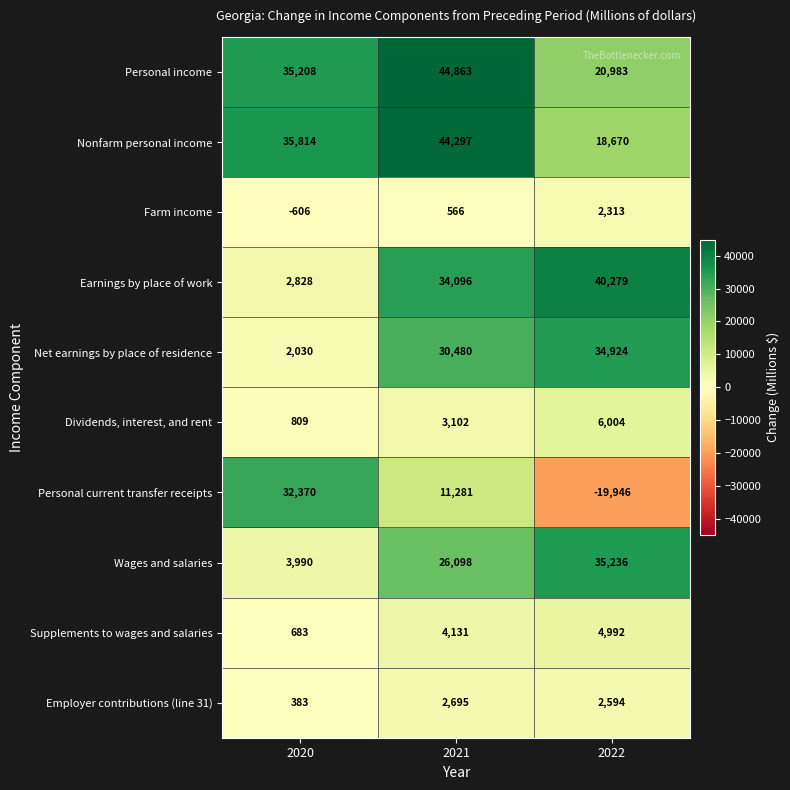

What is the average value of the Employer contributions (line 31) series?

1891